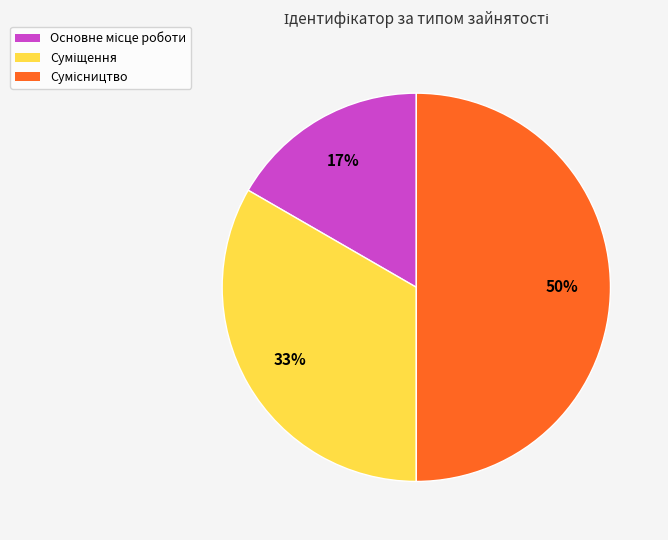

To the nearest percent, what is the difference between the largest and smallest slice percentages?

33%